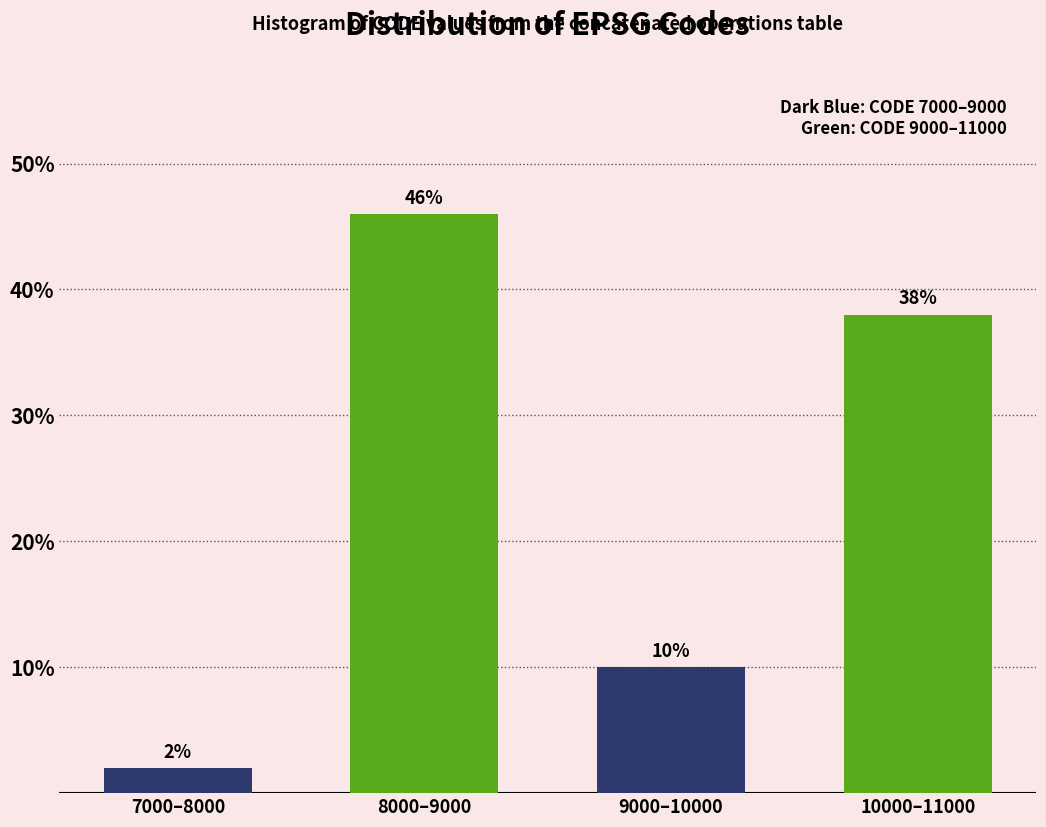

Reading left to right, what are all the values shown in this chart?

7000–8000=2	8000–9000=46	9000–10000=10	10000–11000=38